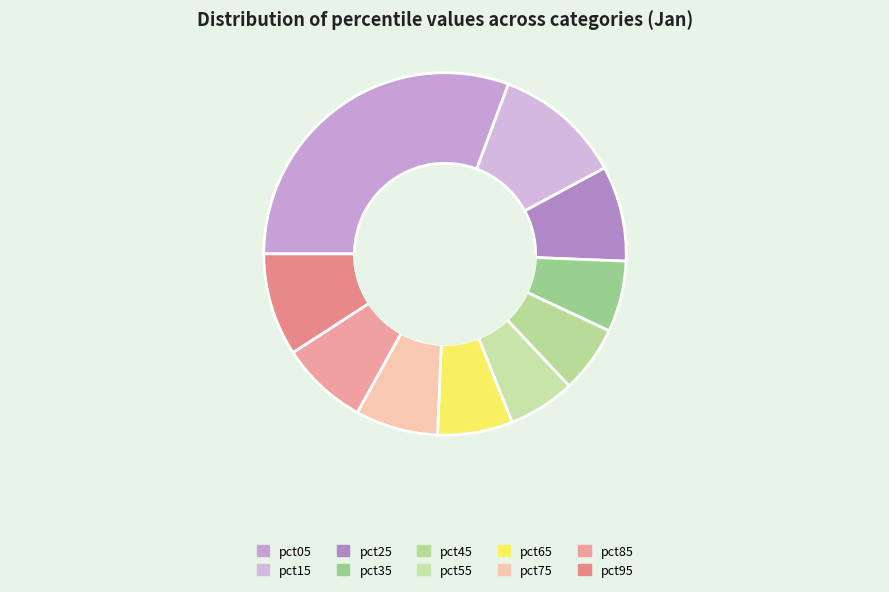

What is the largest slice in the pie chart?

pct05